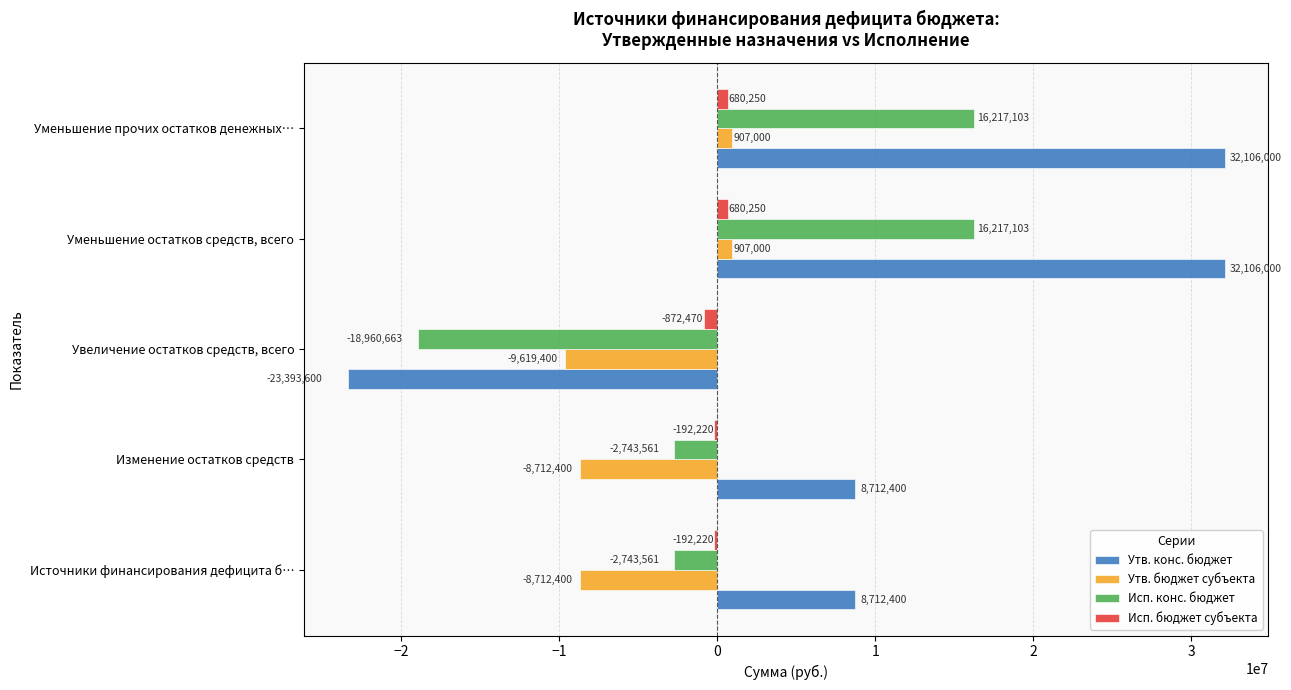

Which series has the largest total across all categories?

Утв. конс. бюджет